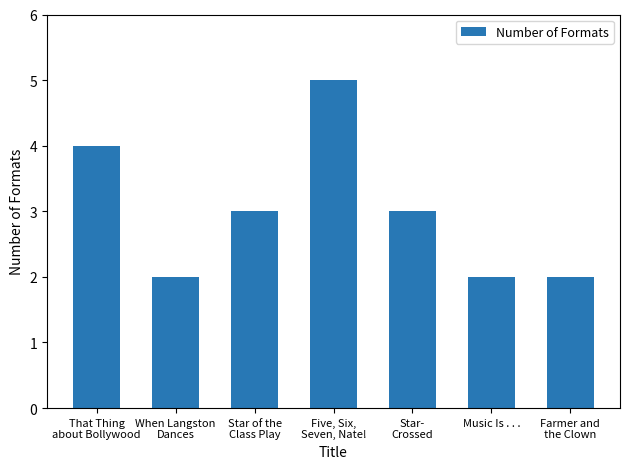

What is the value of the 7th bar from the left?

2